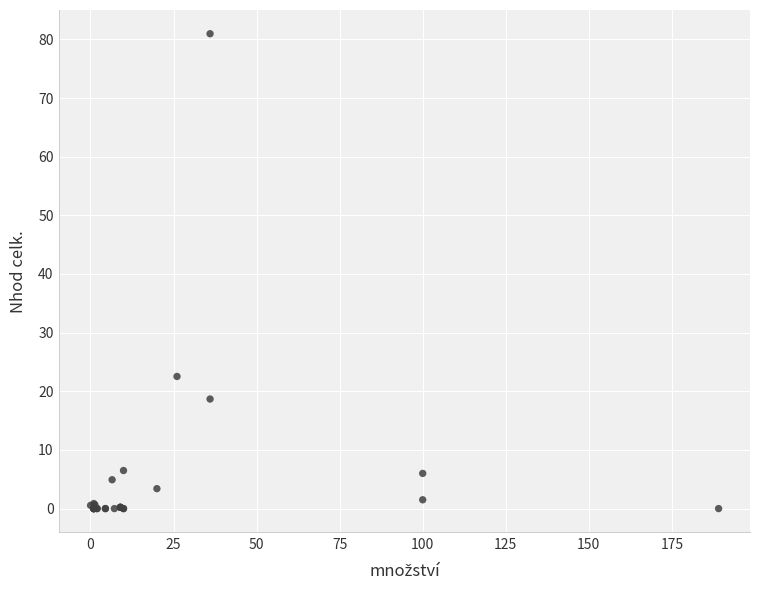

What Y value in the scatter plot is closest to 40?

22.5